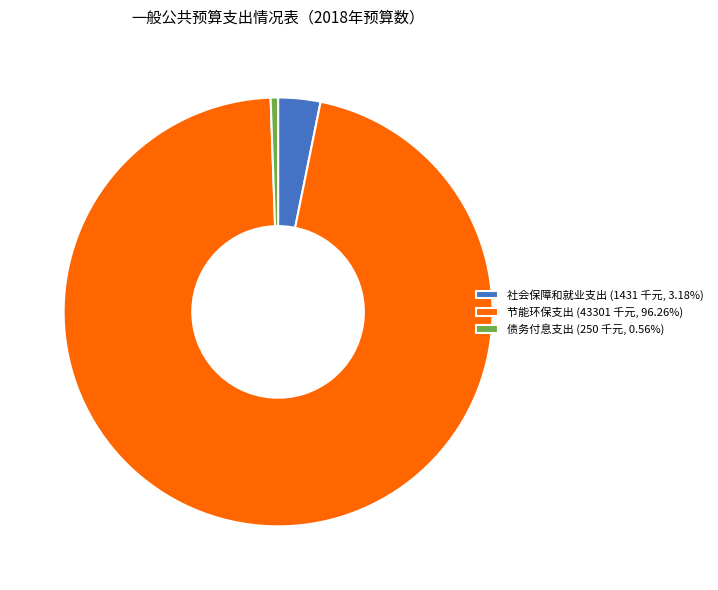

Combined, do 债务付息支出 (250 千元, 0.56%) and 节能环保支出 (43301 千元, 96.26%) account for over 50%?

Yes